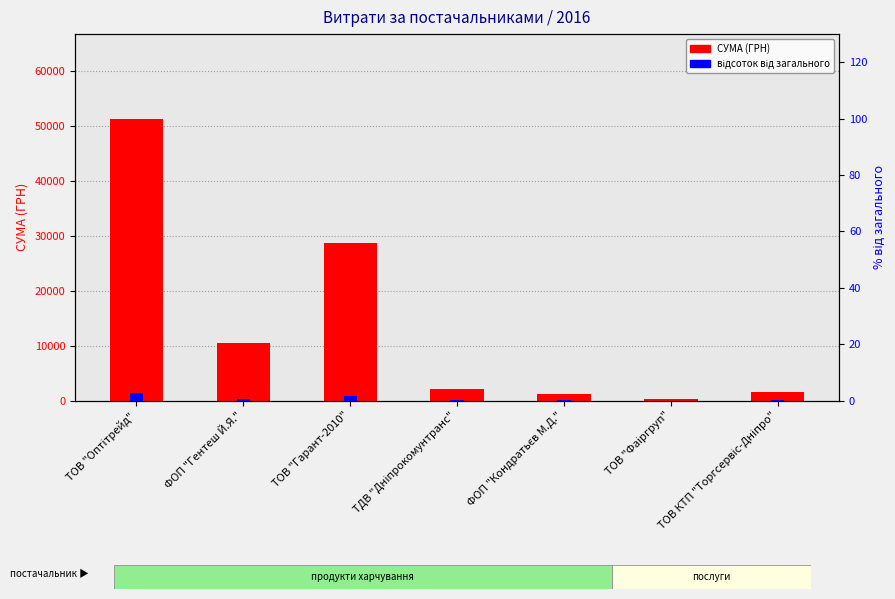

At which category is the sum across all series the highest?

ТОВ "Оптітрейд"